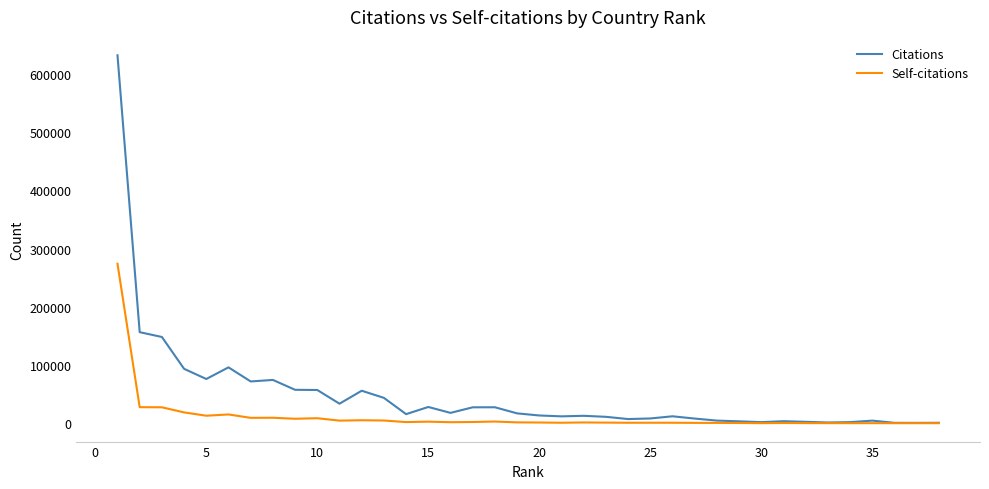

Rank the series by their maximum value, from highest to lowest.

Citations, Self-citations